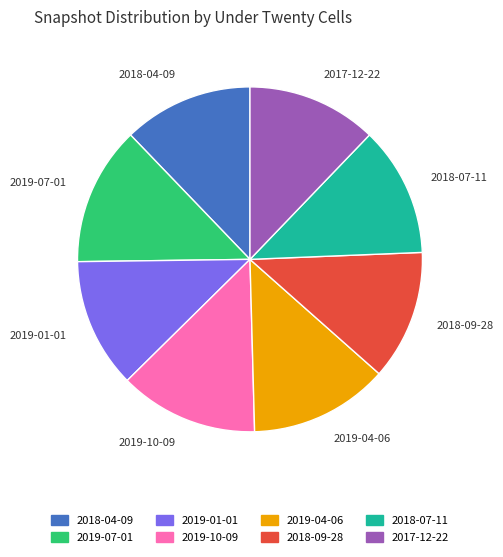

The 2019-07-01 slice represents 1% of the pie. True or false?

False